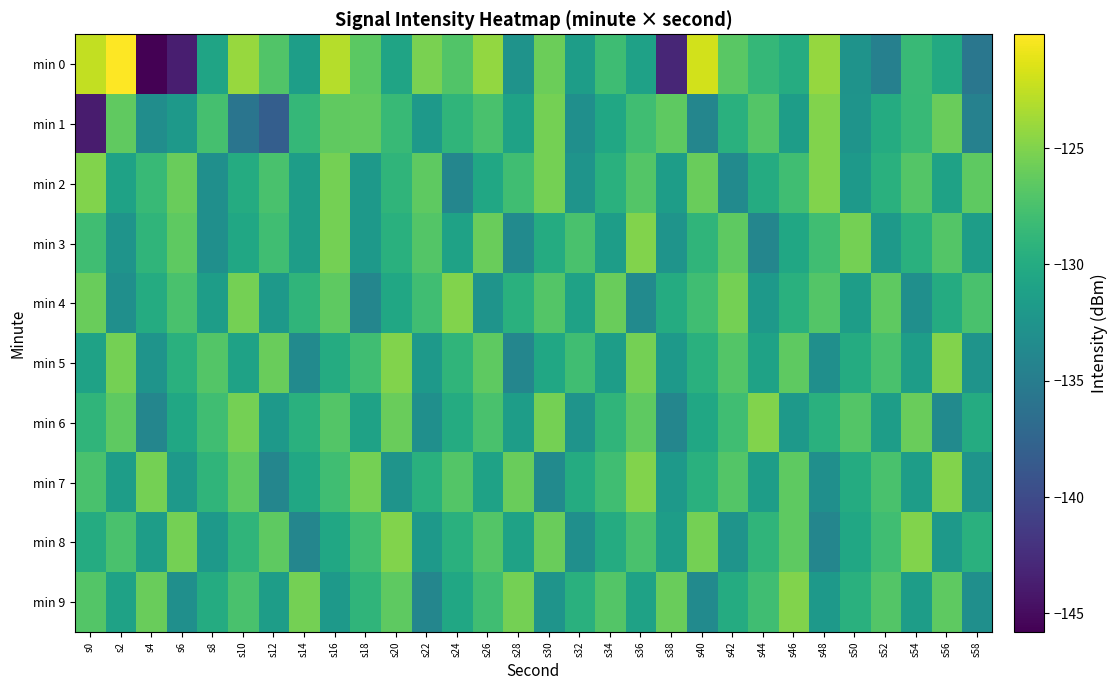

Between s16 and s30, which is larger?

s16